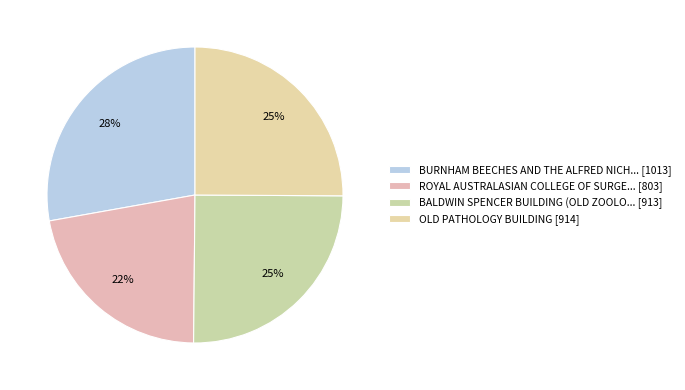

Count the number of slices in the pie.

4